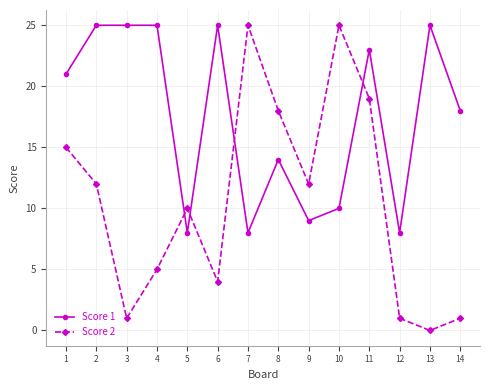

What is the greatest value displayed?

25